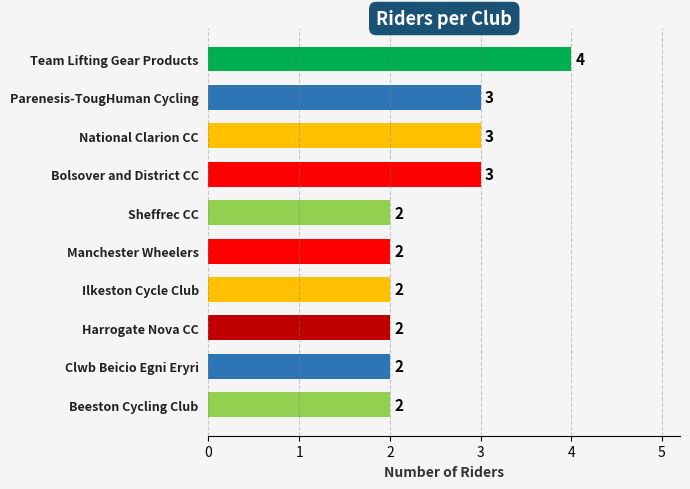

What is the sum of all values?

25